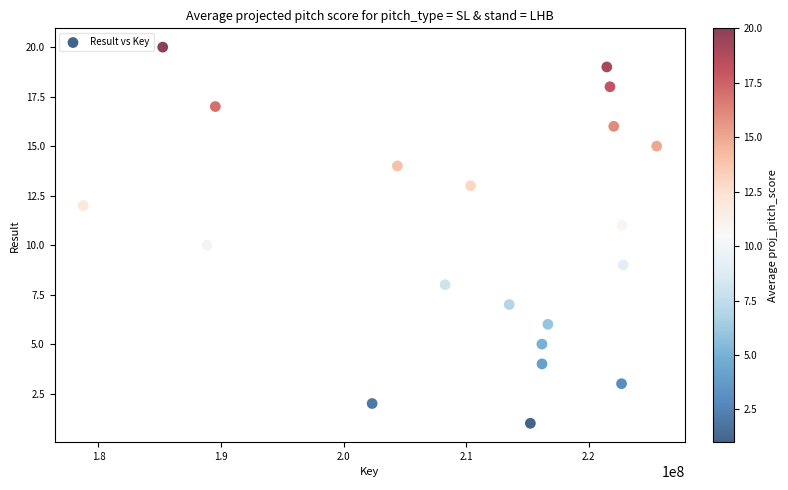

What is the range of Y values (max minus min)?

19